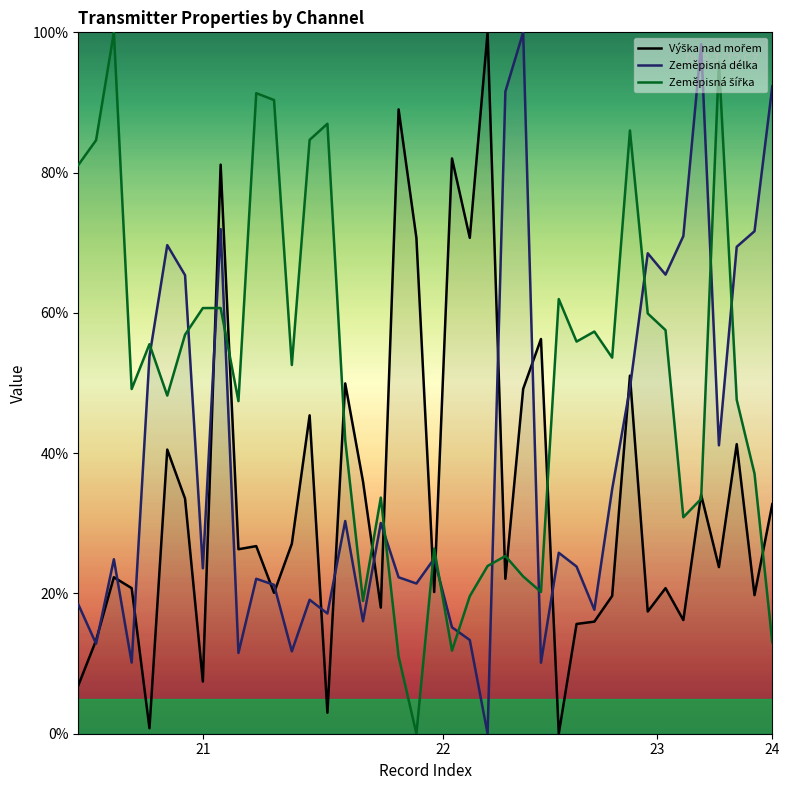

True or false: Zeměpisná délka has a value of 92.3 at 24.

True